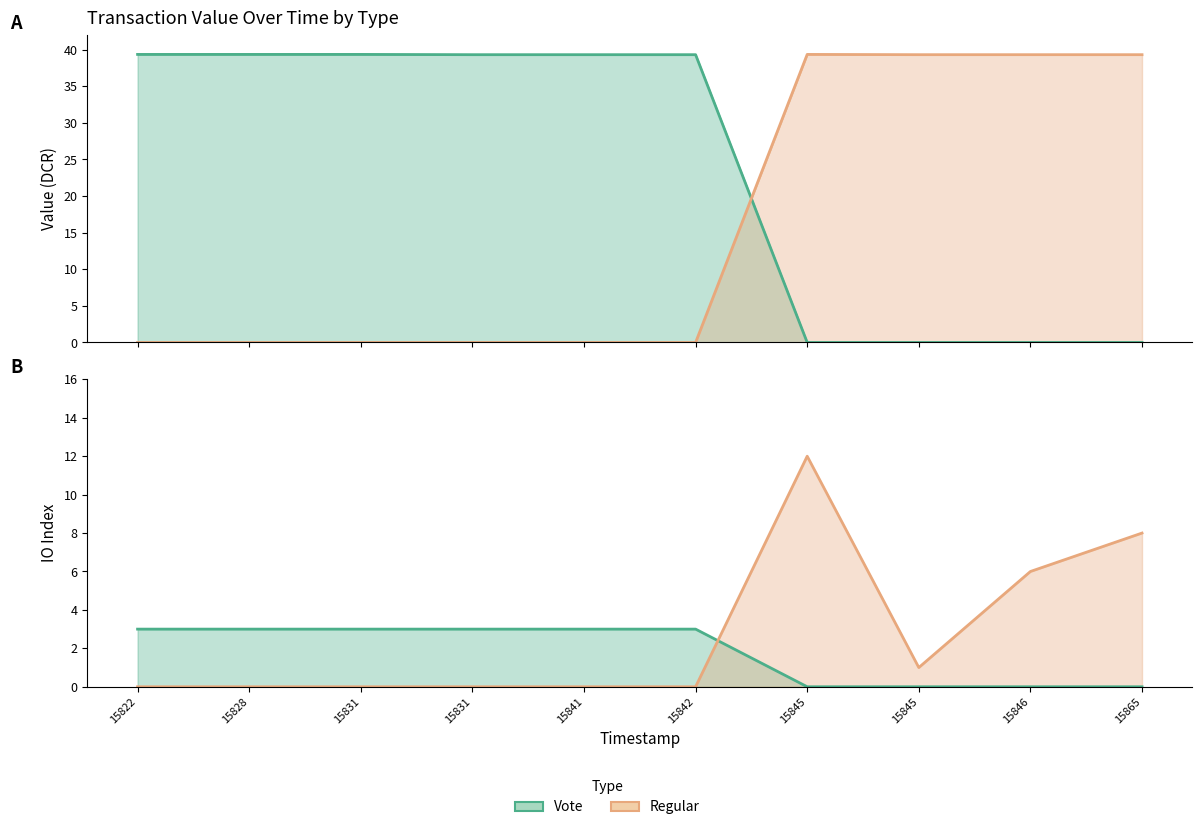

What is the difference between the Regular values at 15845 and 15865?

7